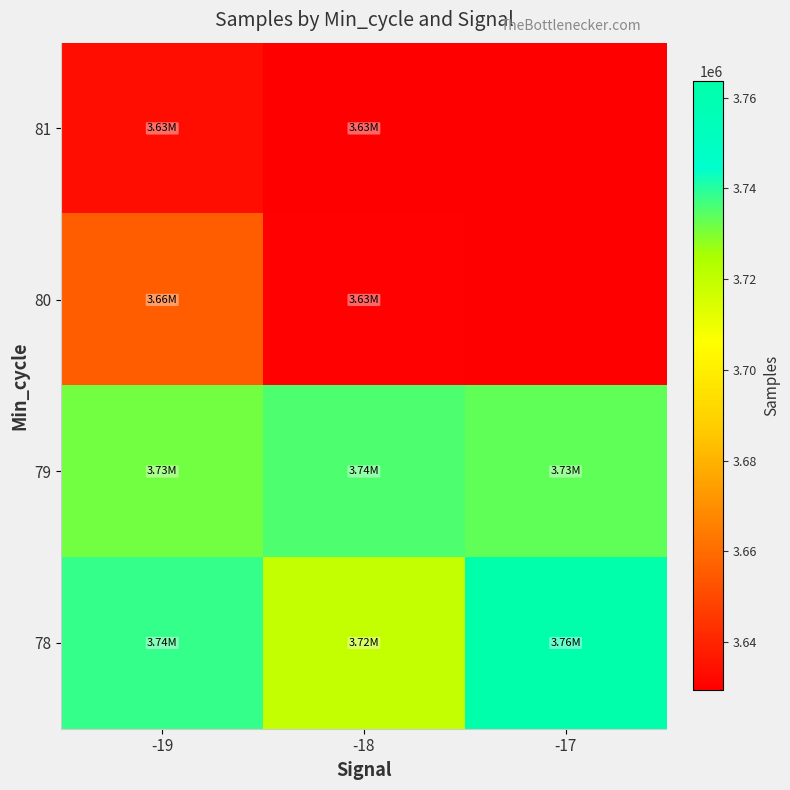

How many categories are shown in the chart?

3